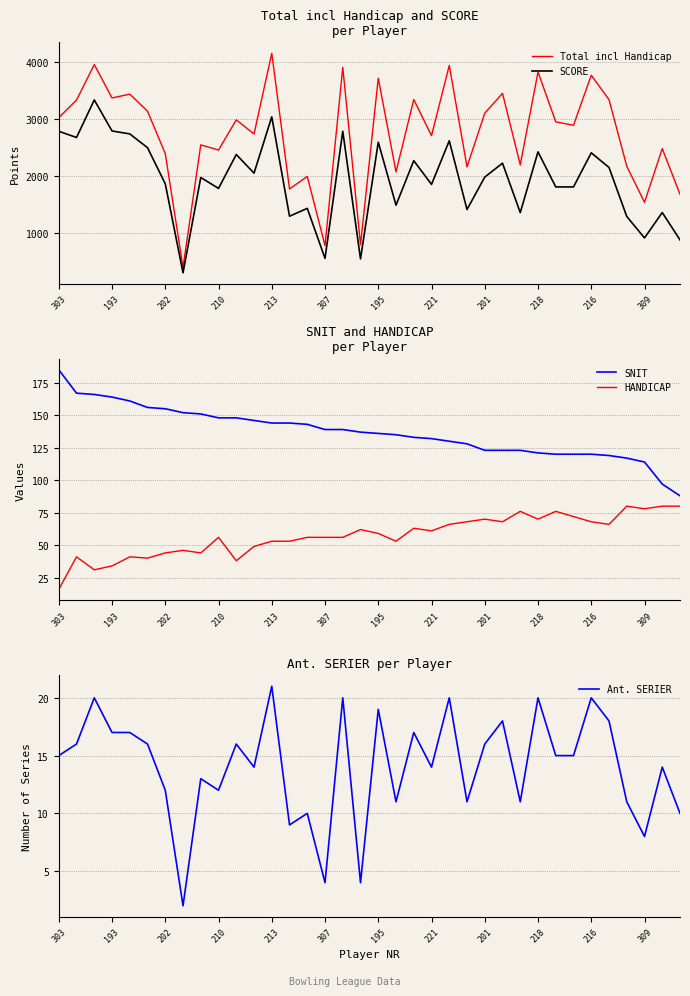

True or false: SCORE and HANDICAP intersect in this chart.

False